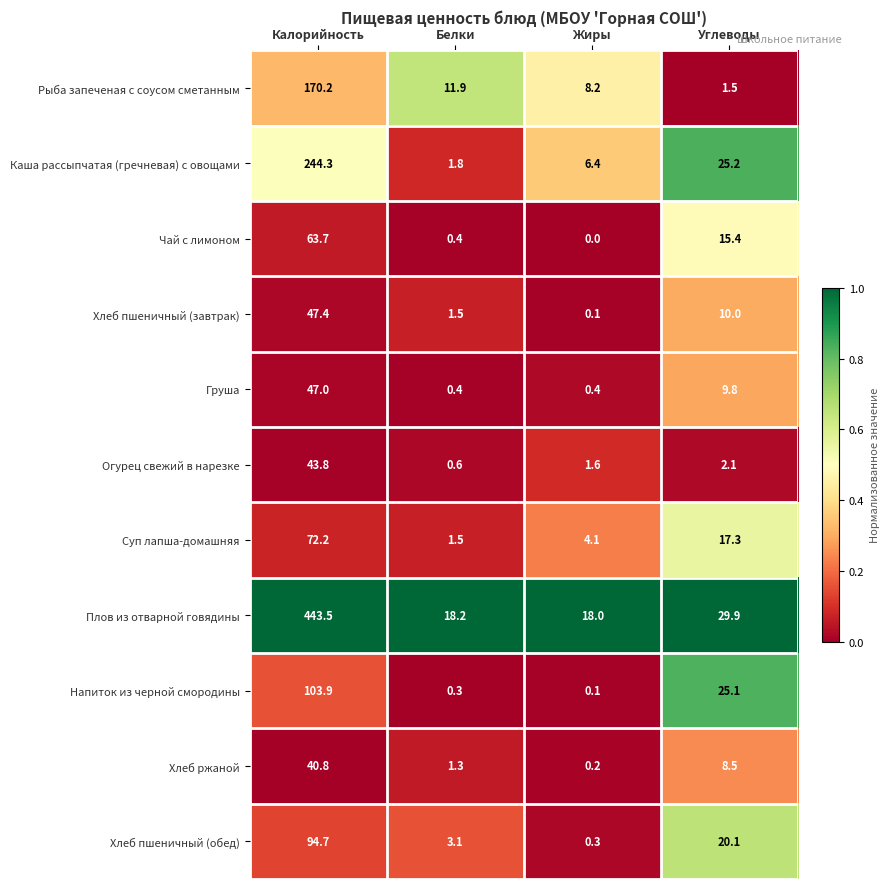

List the series in order of their peak value, lowest first.

Хлеб ржаной, Огурец свежий в нарезке, Груша, Хлеб пшеничный (завтрак), Чай с лимоном, Суп лапша-домашняя, Хлеб пшеничный (обед), Напиток из черной смородины, Рыба запеченая с соусом сметанным, Каша рассыпчатая (гречневая) с овощами, Плов из отварной говядины